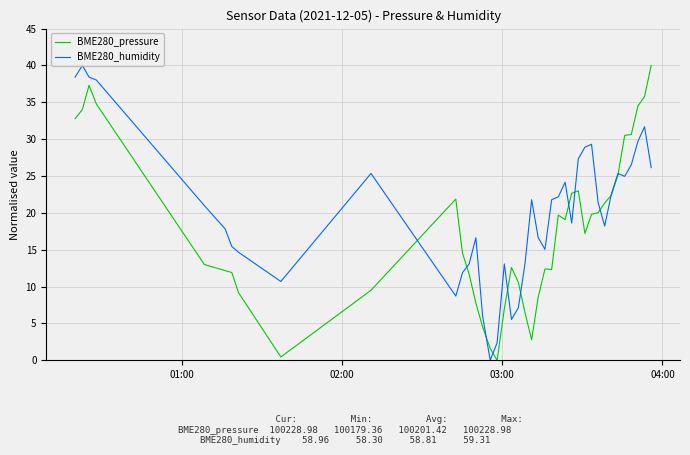

Count the number of categories in the chart.

40